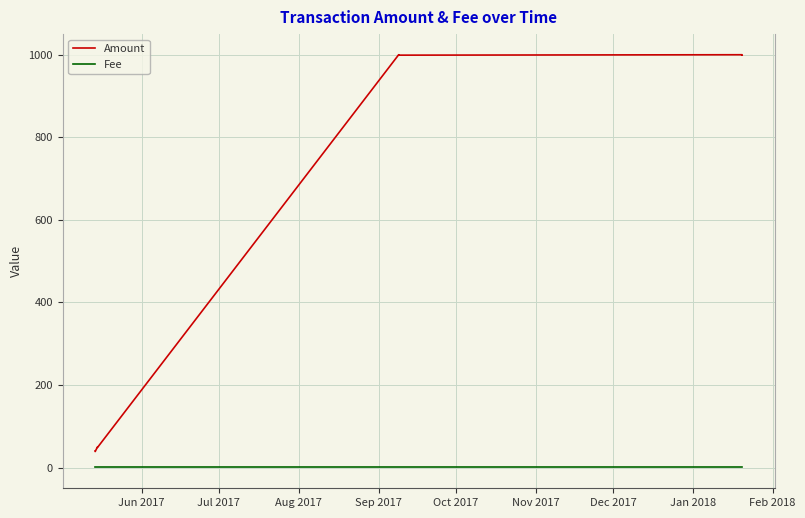

What is the maximum value for Amount?

1000